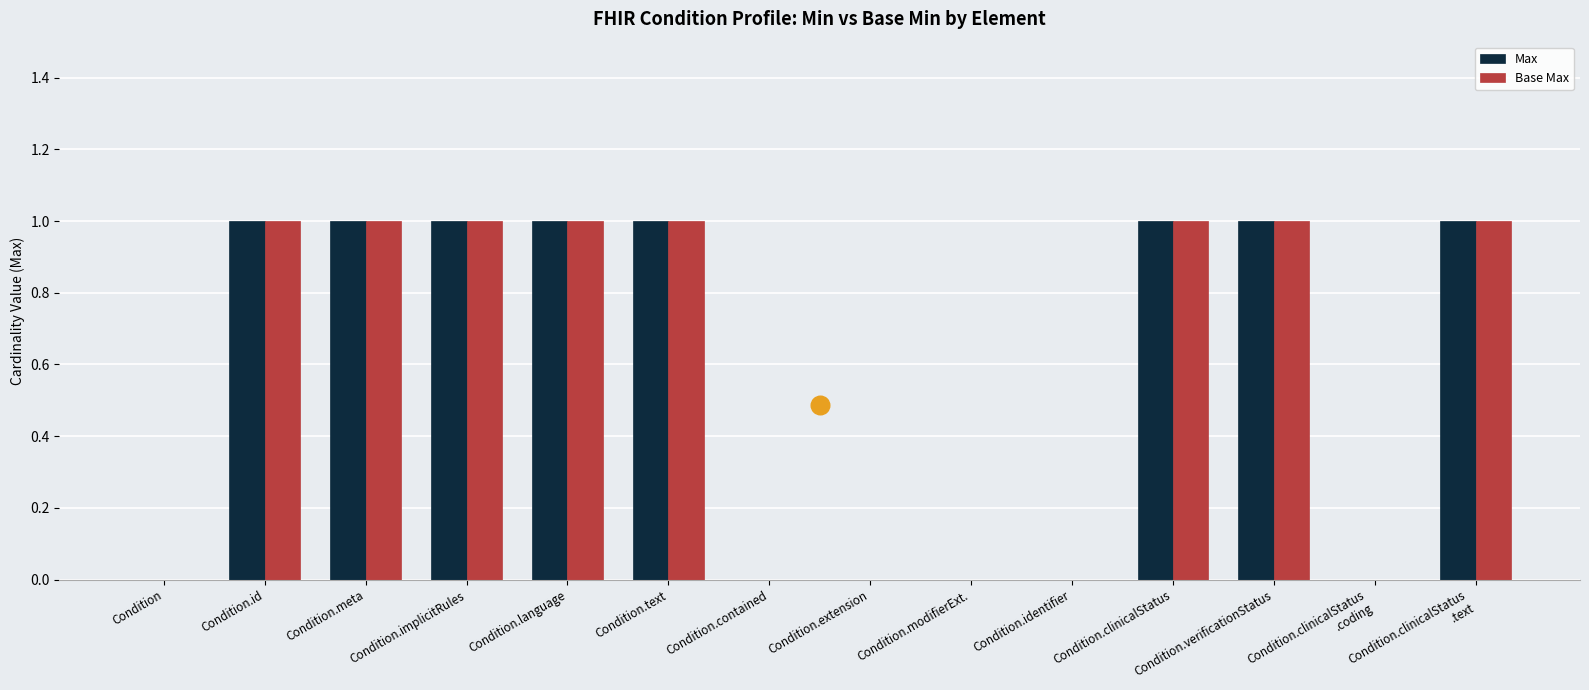

At which category is the sum across all series the highest?

Condition.id